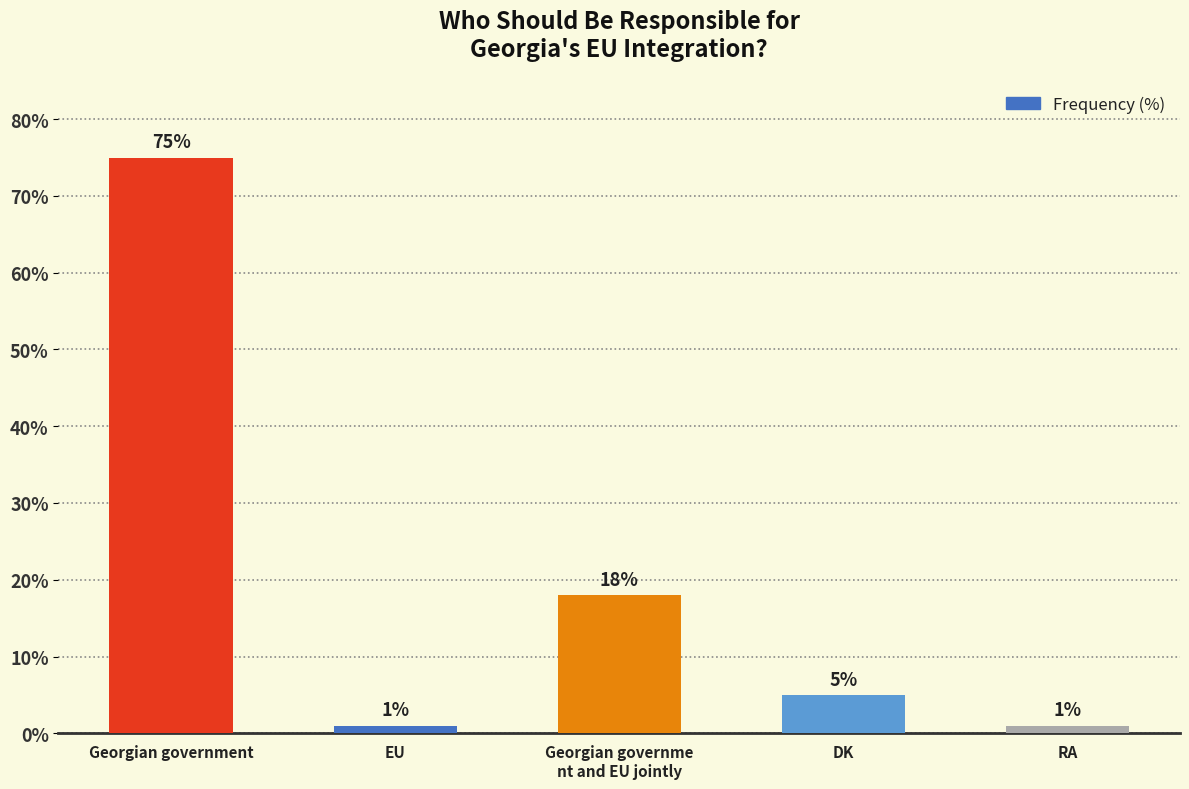

How many bars are there in total?

5